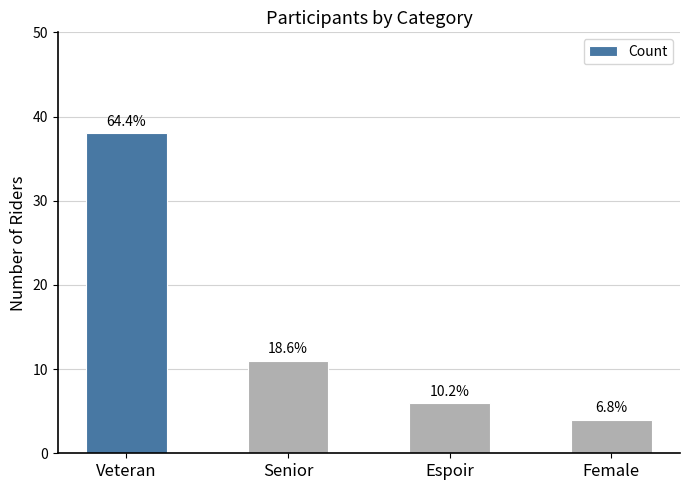

What is the value of the 1st bar from the left?

38